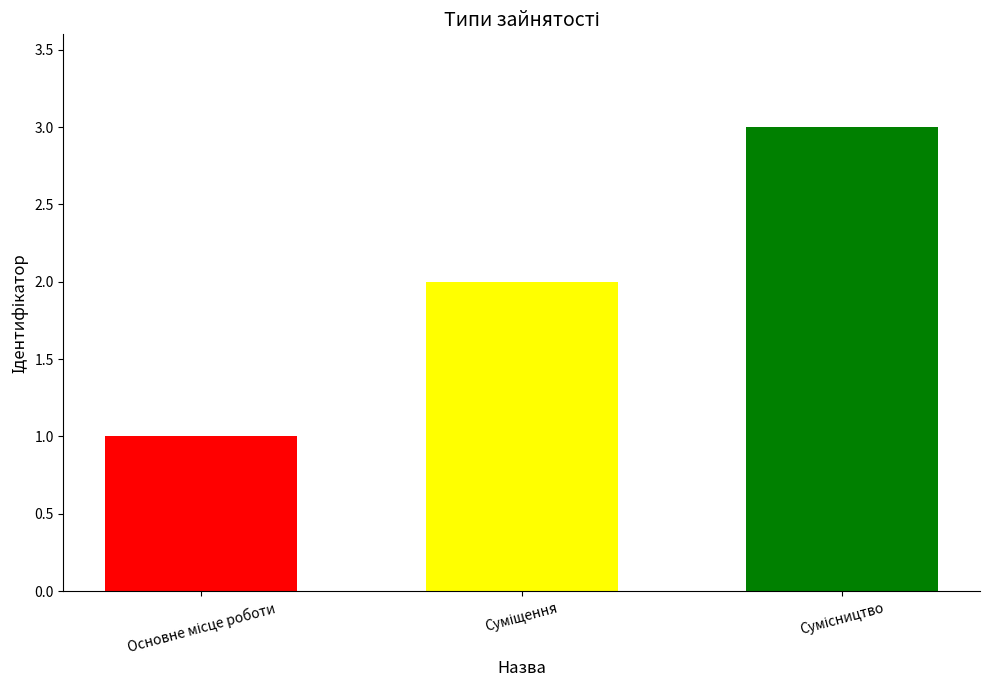

What is the sum of all values?

6